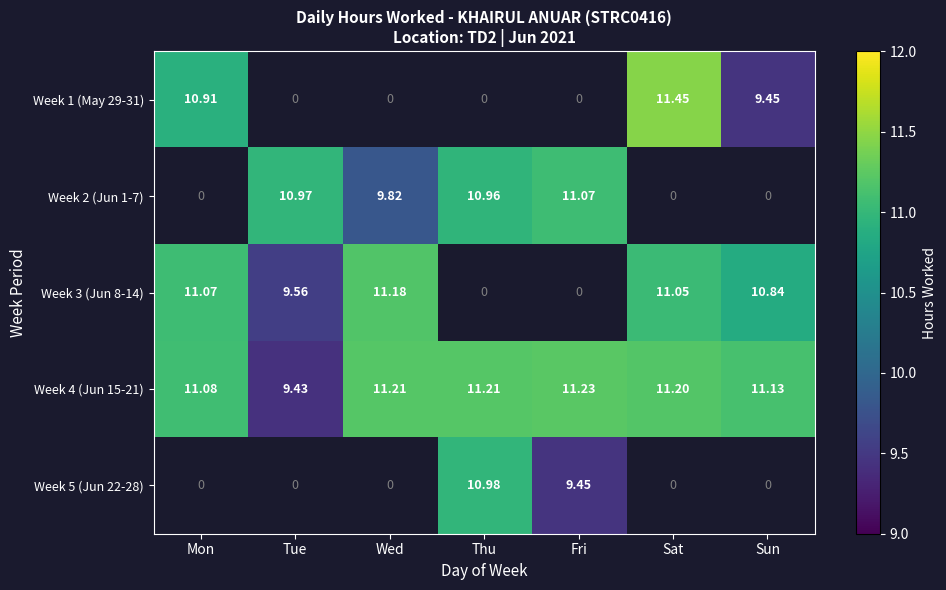

True or false: Week 5 (Jun 22-28) has a value of 9.4 at Fri.

True